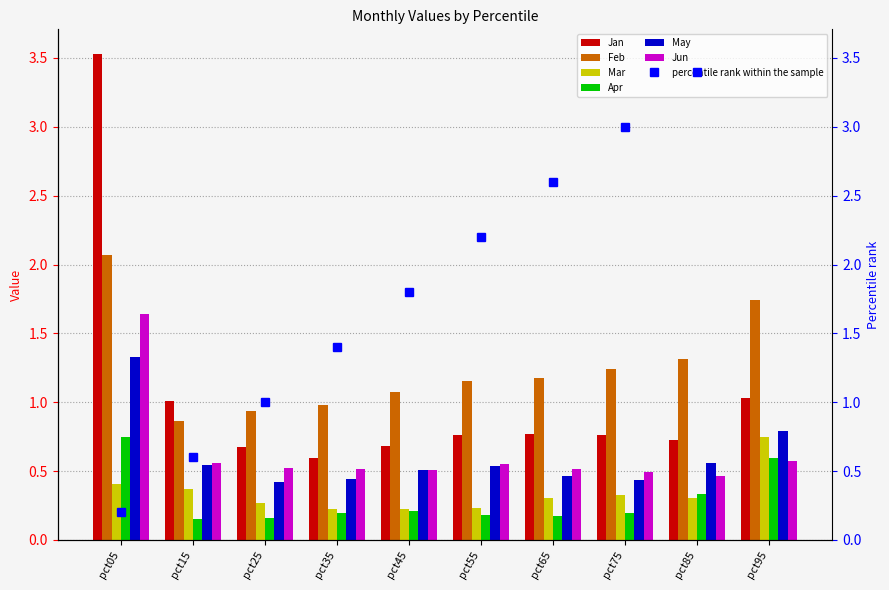

What is the difference between the Feb values at pct05 and pct55?

0.9